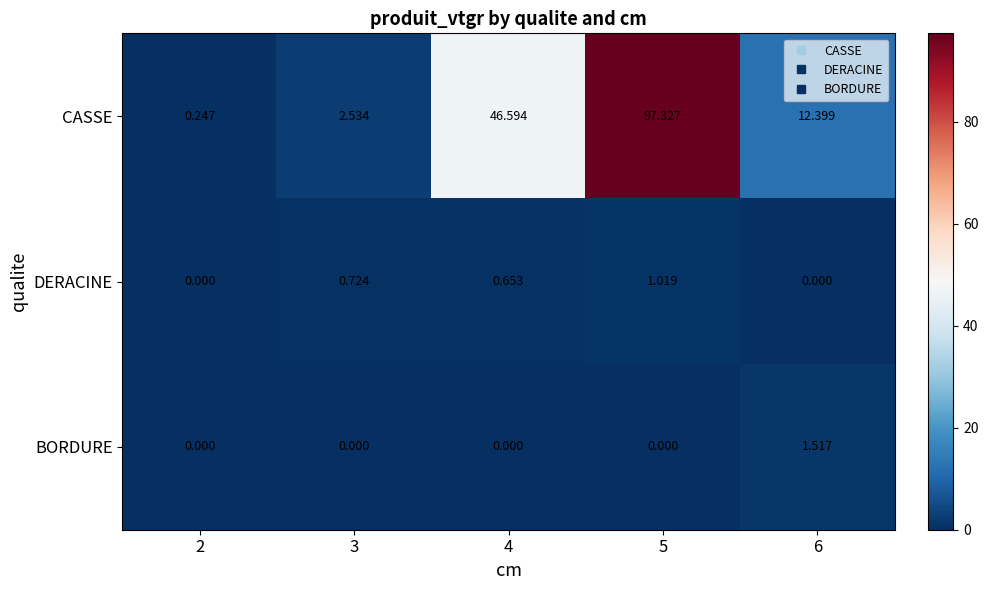

Is the value of CASSE at 3 greater than the value of DERACINE at 4?

Yes